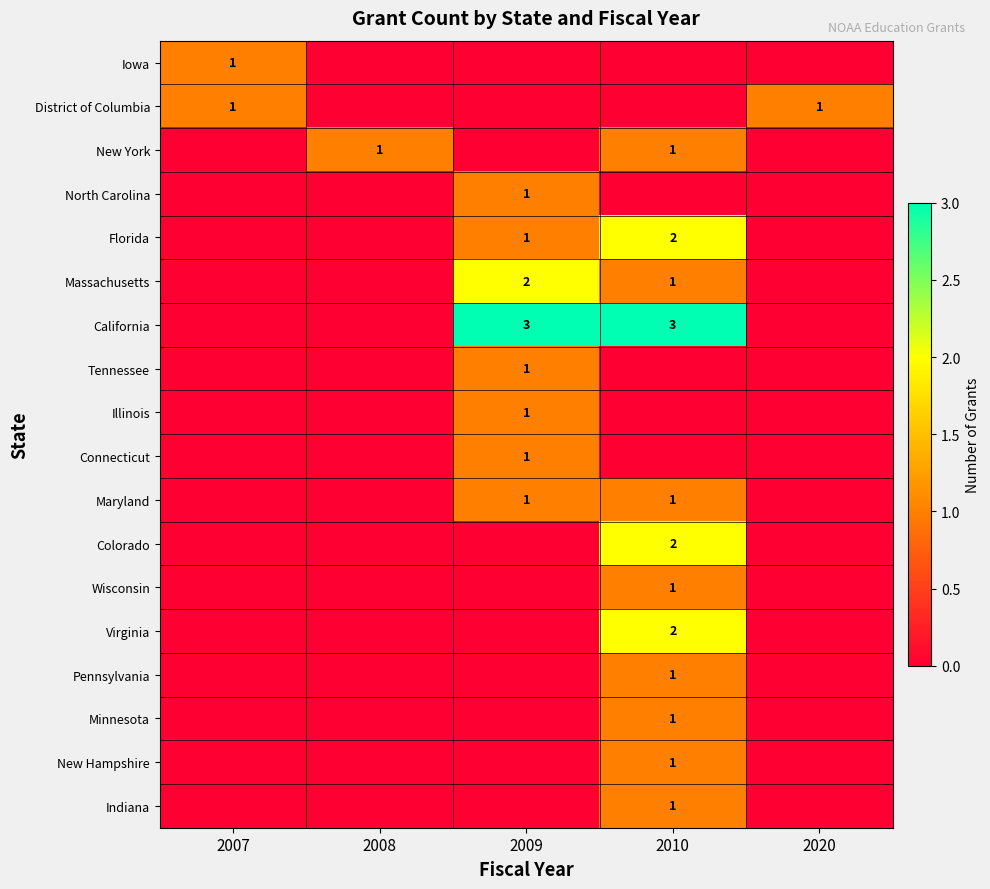

Which label corresponds to the largest value in the chart?

2009